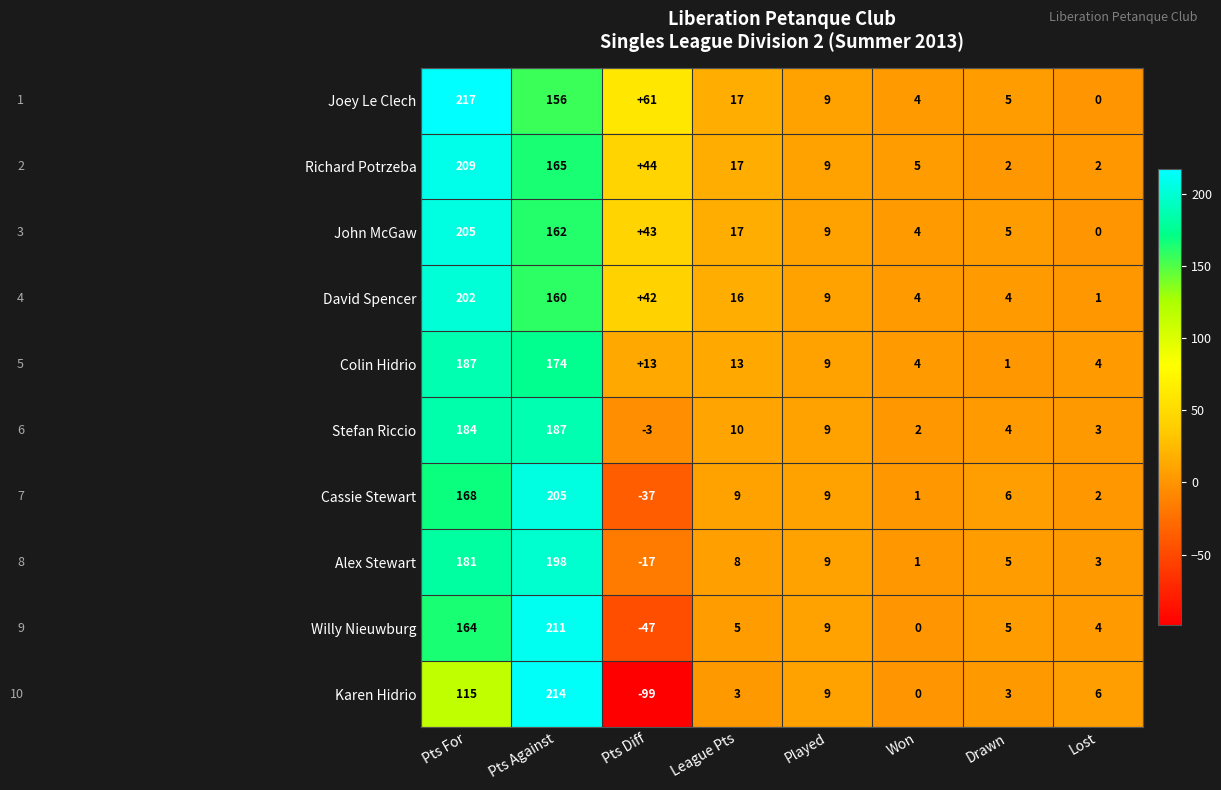

Which series has the largest range (max minus min)?

Karen Hidrio